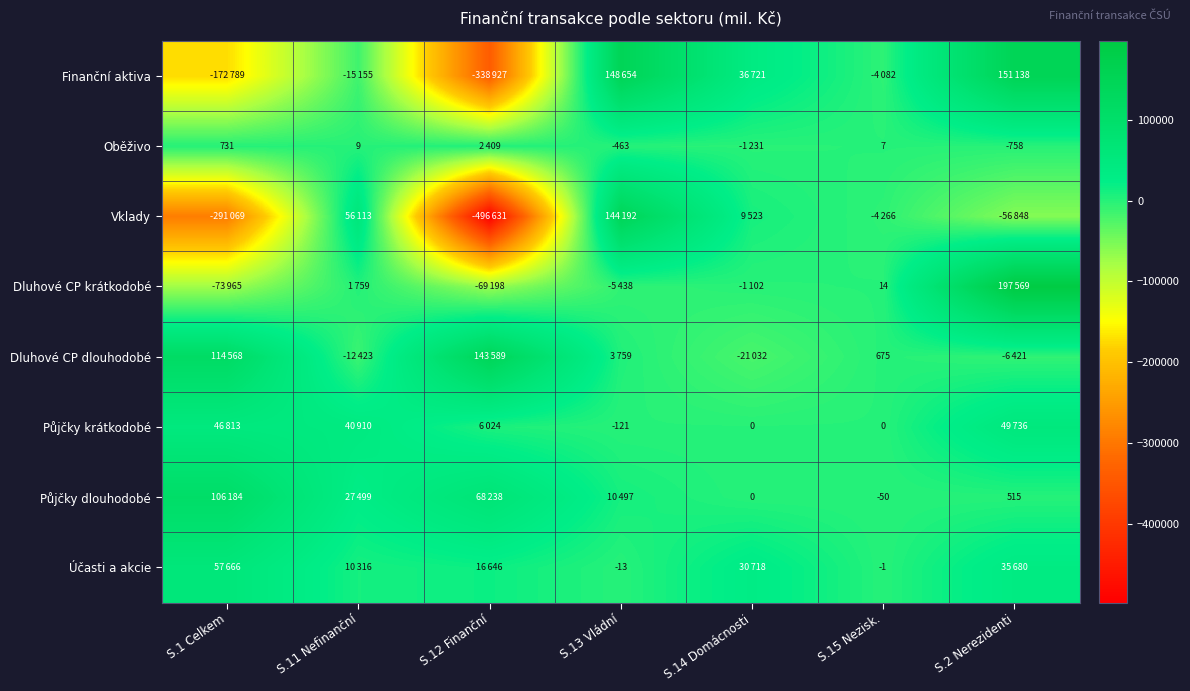

True or false: Oběživo has a value of 12 at S.15 Nezisk..

False